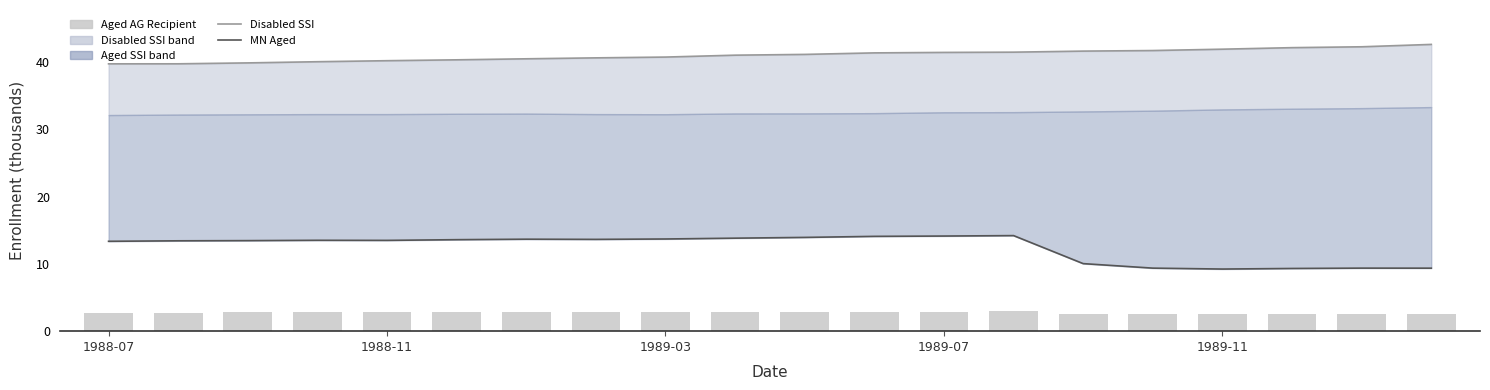

At how many categories does at least one series exceed 4?

20